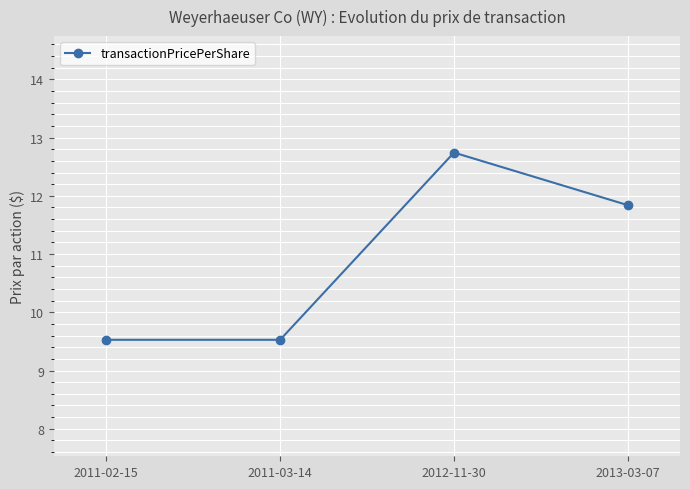

What is the label of the 3rd point from the left?

2012-11-30